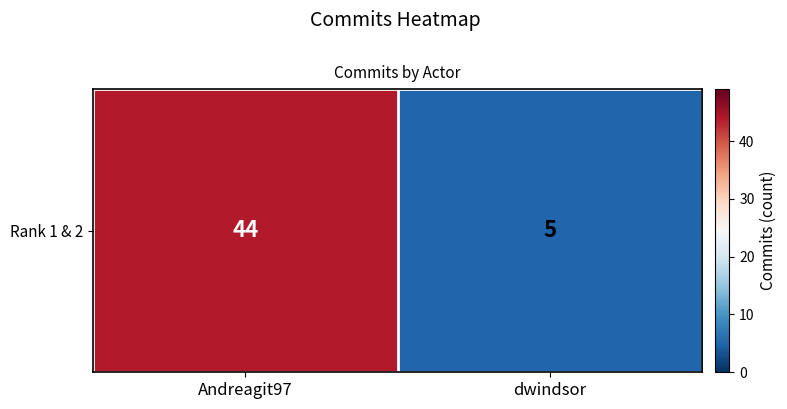

Reading right to left, transcribe all the data shown in this chart.

dwindsor=5	Andreagit97=44